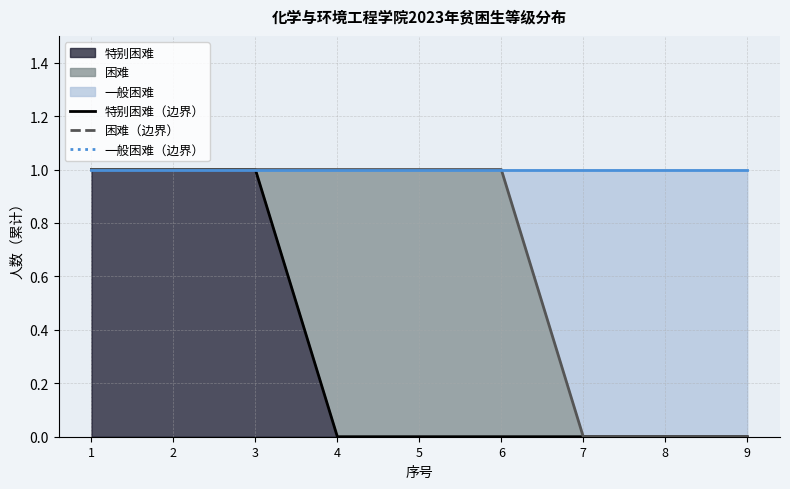

What is the difference between the second highest and second lowest values in the 特别困难 series?

1